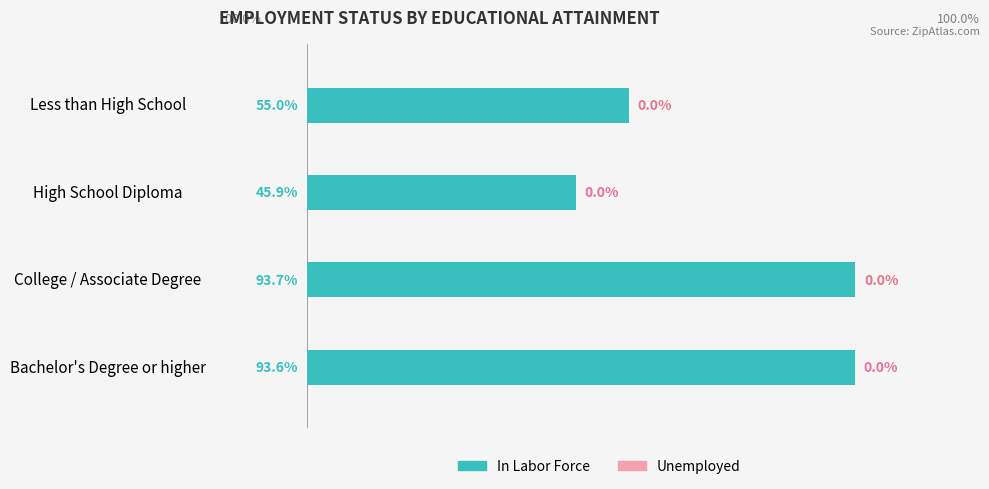

Which label corresponds to the smallest value in the chart?

High School Diploma